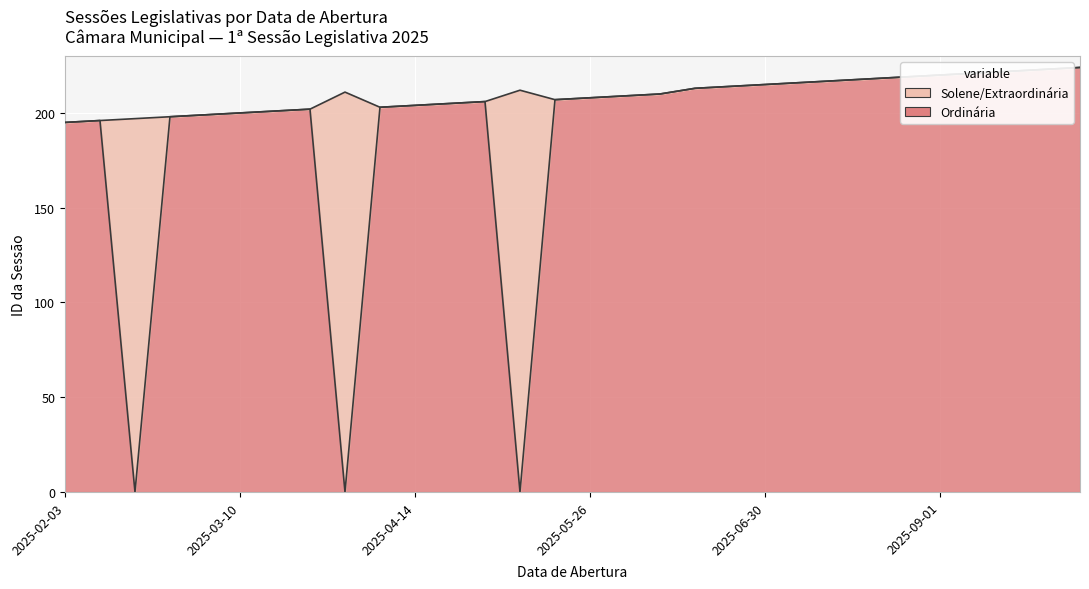

Reading left to right, extract all data points from this chart.

2025-02-03=195	2025-02-10=196	2025-02-13=0	2025-02-17=198	2025-02-24=199	2025-03-10=200	2025-03-17=201	2025-03-24=202	2025-03-31=0	2025-04-07=203	2025-04-14=204	2025-04-28=205	2025-05-05=206	2025-05-12=0	2025-05-19=207	2025-05-26=208	2025-06-02=209	2025-06-09=210	2025-06-16=213	2025-06-23=214	2025-06-30=215	2025-07-07=216	2025-07-14=217	2025-08-18=218	2025-08-25=219	2025-09-01=220	2025-09-08=221	2025-09-15=222	2025-09-22=223	2025-09-29=224